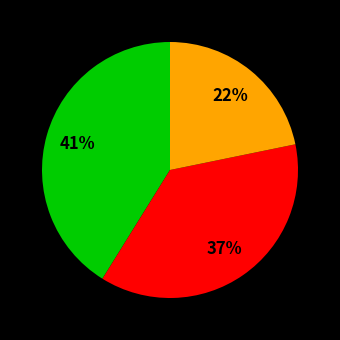

How many segments does this pie chart have?

3